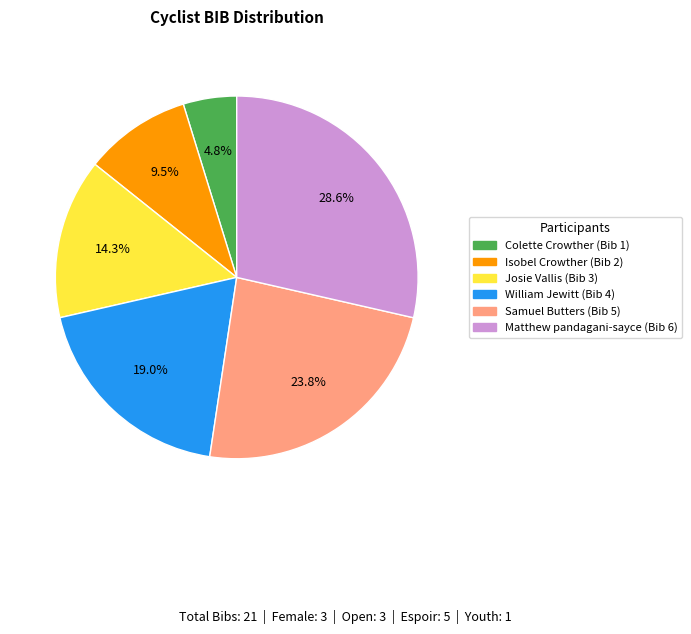

Does any single category account for the majority?

No